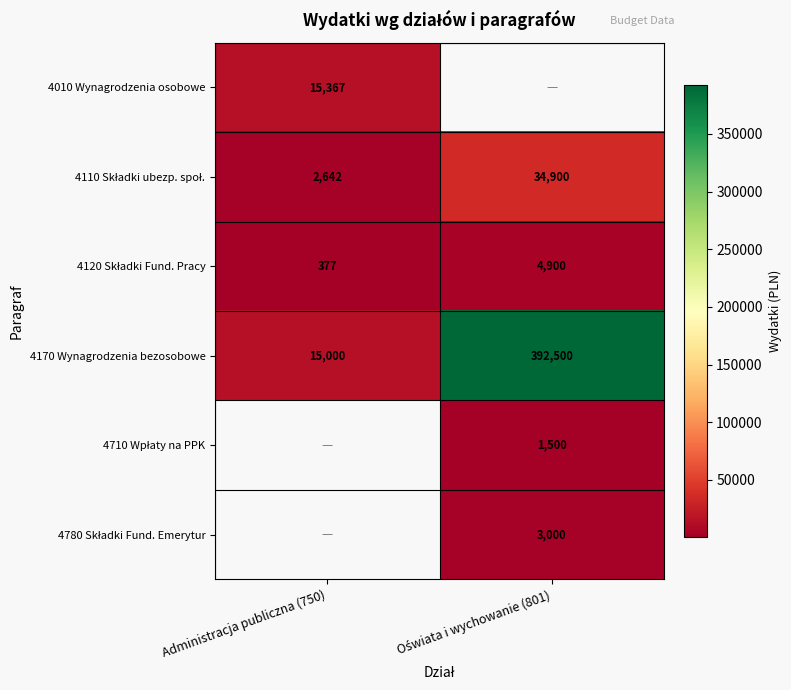

What is the minimum value shown in the chart?

377.0